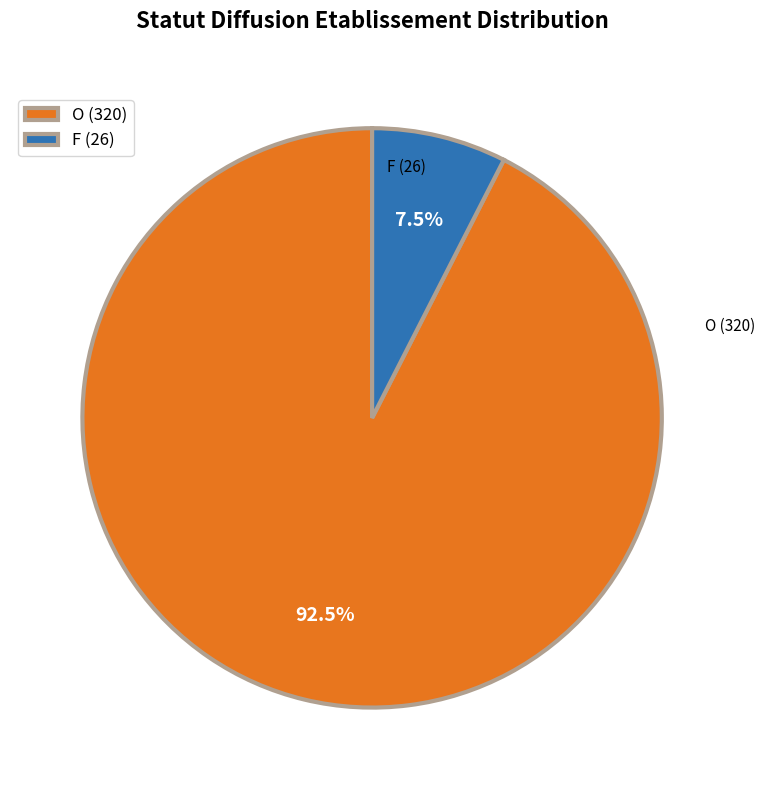

Do F and O together represent more than half of the pie?

Yes